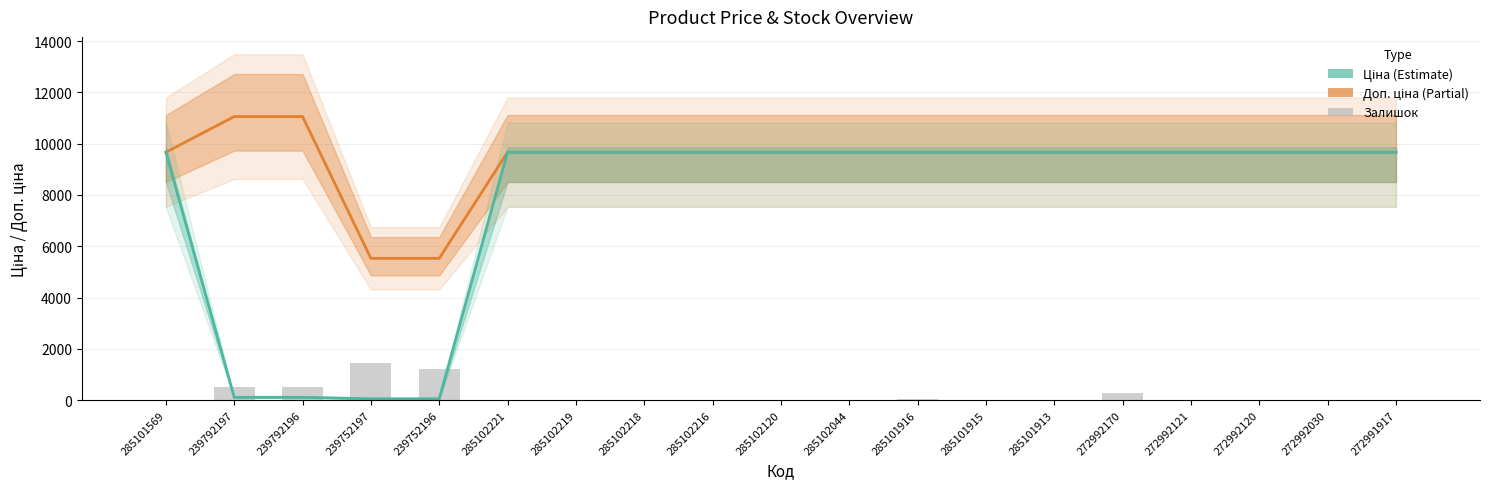

Is the value of Доп. ціна at 239792196 greater than the value of Ціна at 272992030?

Yes